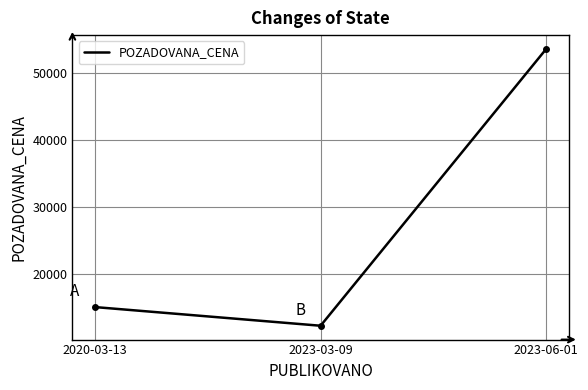

Between 2020-03-13 and 2023-06-01, which is larger?

2023-06-01